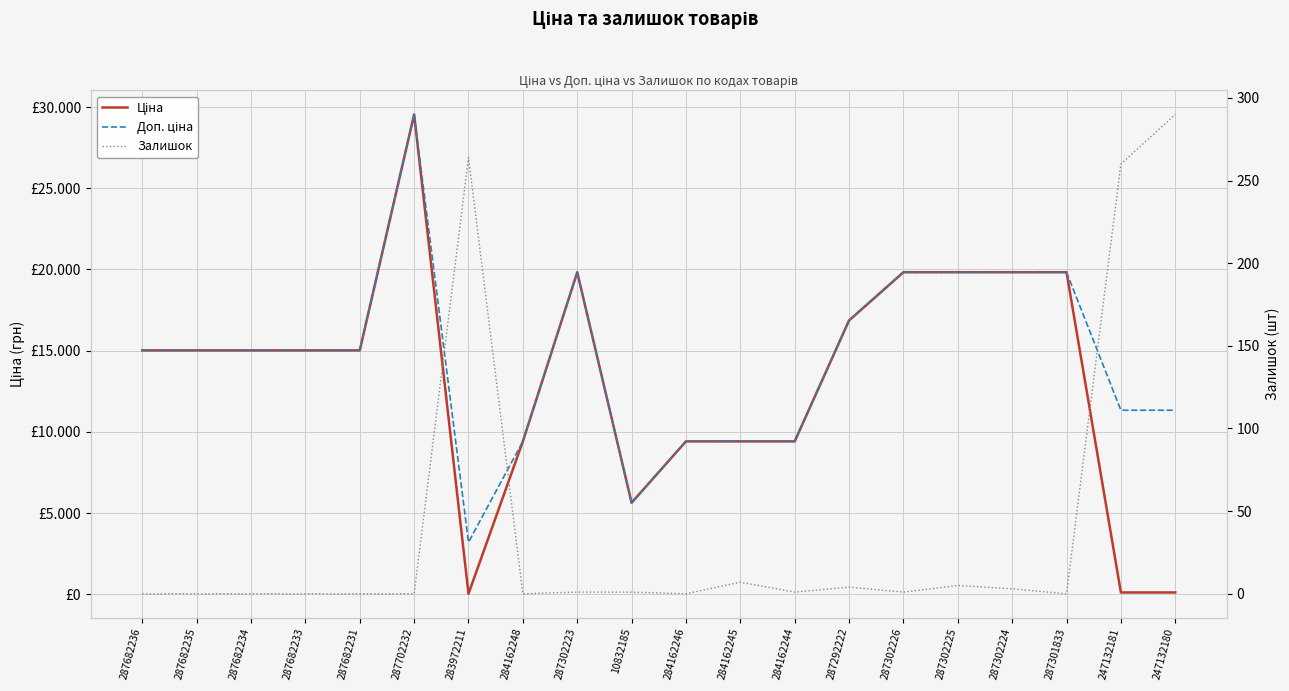

True or false: Доп. ціна and Ціна intersect in this chart.

False